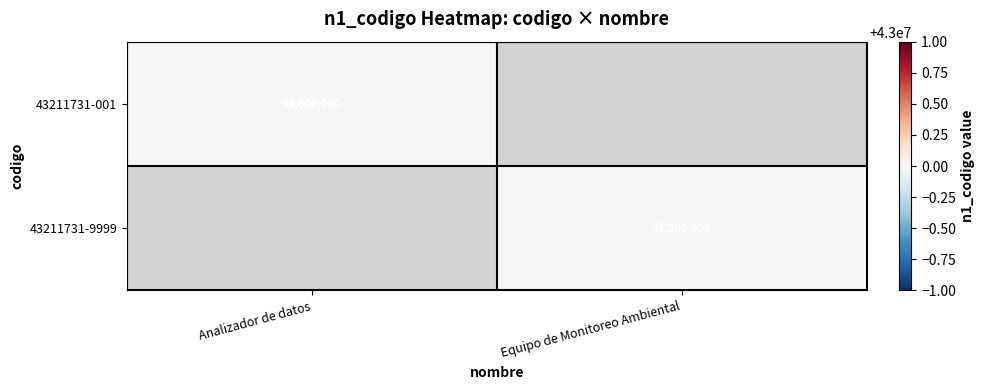

How many series are shown in this chart?

2